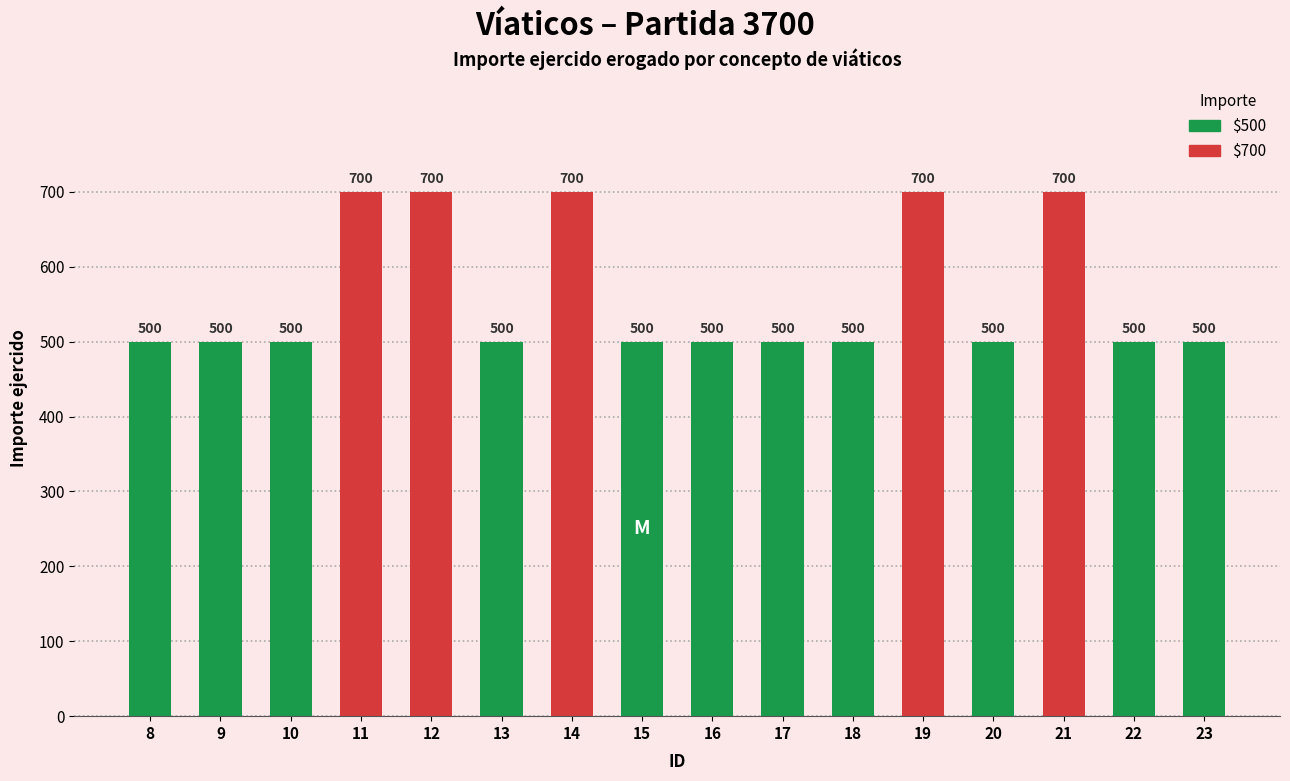

How many bars are there in total?

16